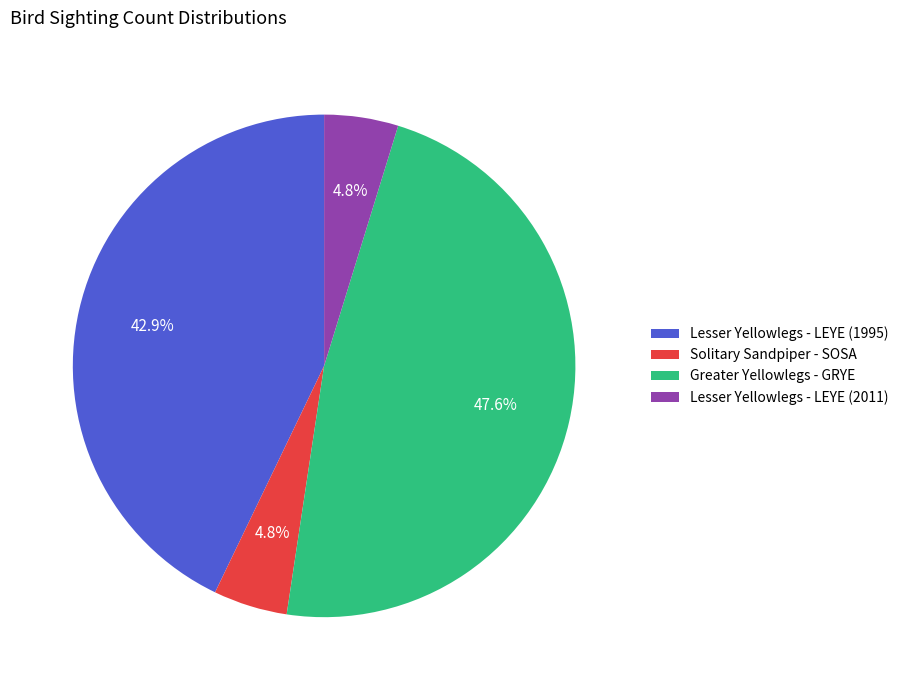

How many slices are in this pie chart?

4